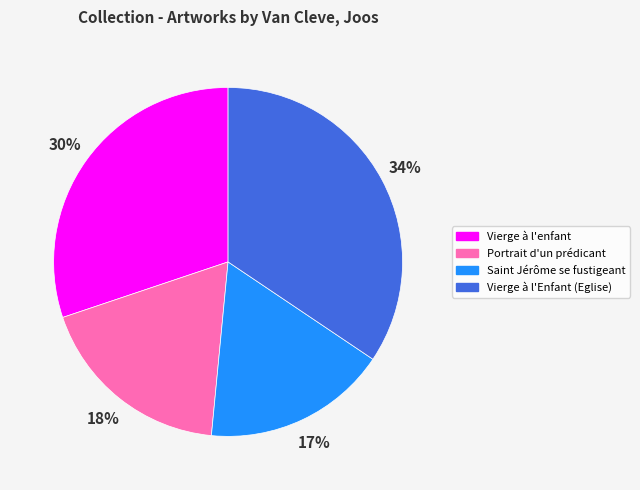

What is the largest slice in the pie chart?

Vierge à l'Enfant (Eglise)